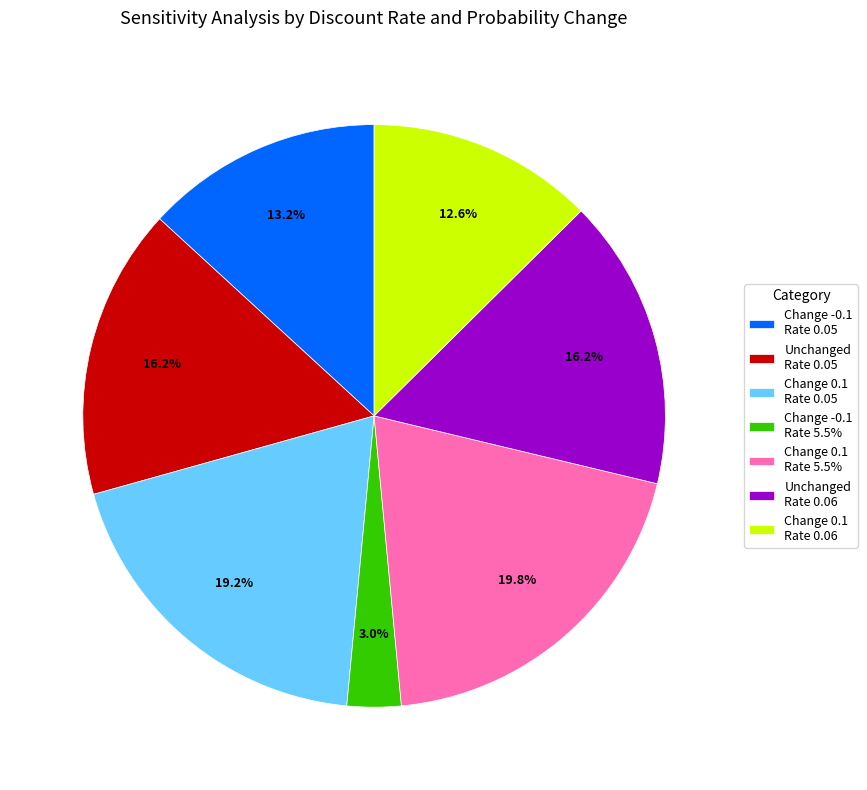

Which category has the biggest portion of the pie?

Change 0.1 Rate 5.5%